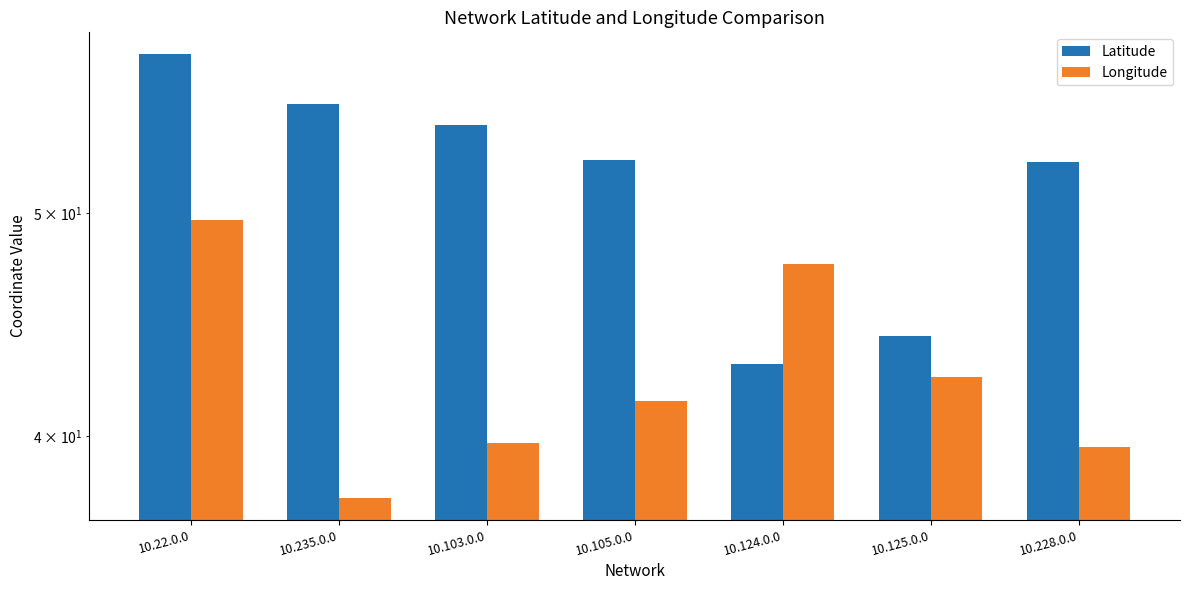

What is the sum of the Latitude values at 10.124.0.0 and 10.235.0.0?

98.7